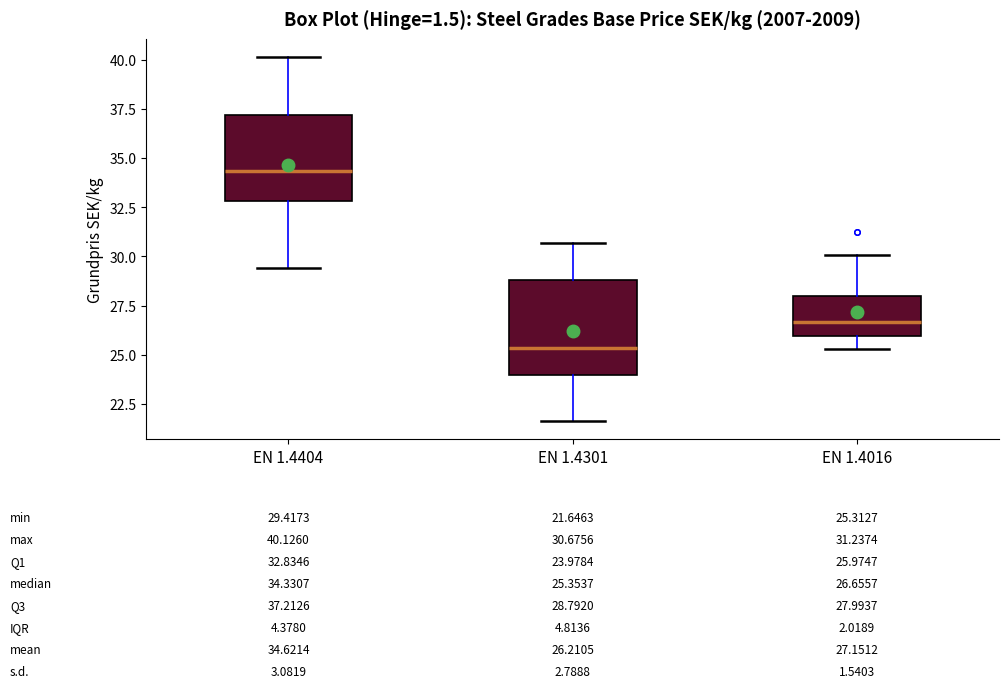

Which box's median line is the highest?

EN 1.4404